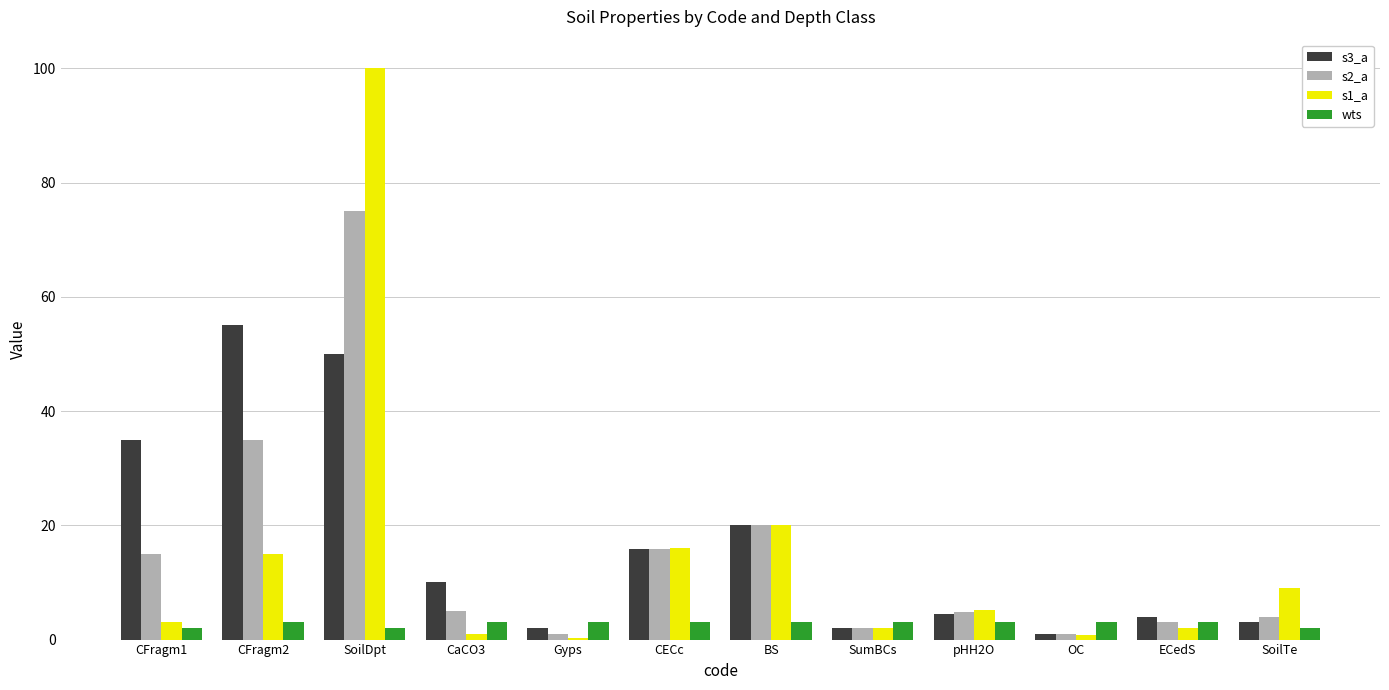

Which series has the widest spread of values?

s1_a